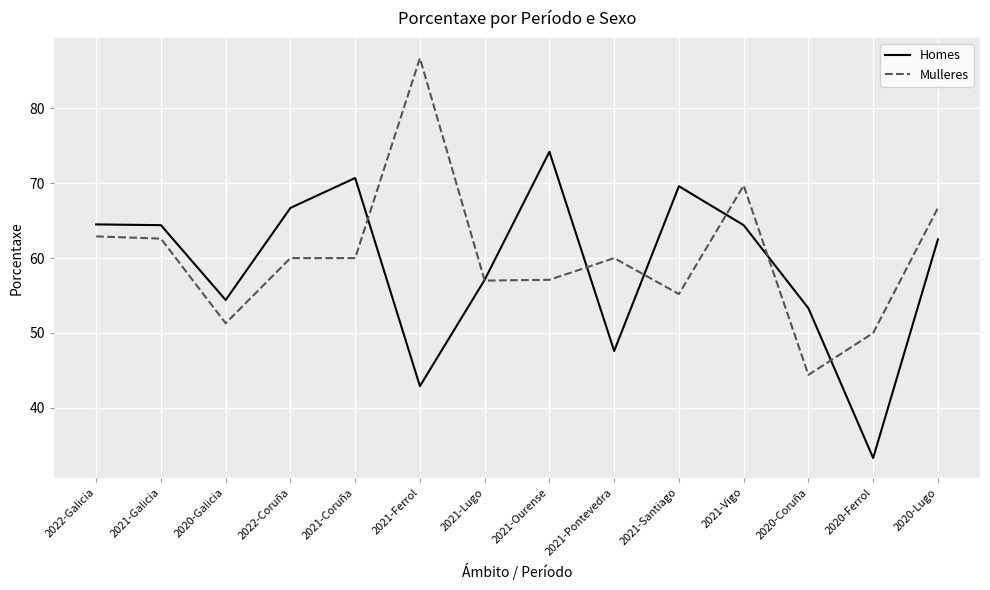

Is the value of Mulleres at 2021-Ourense greater than the value of Homes at 2020-Ferrol?

Yes